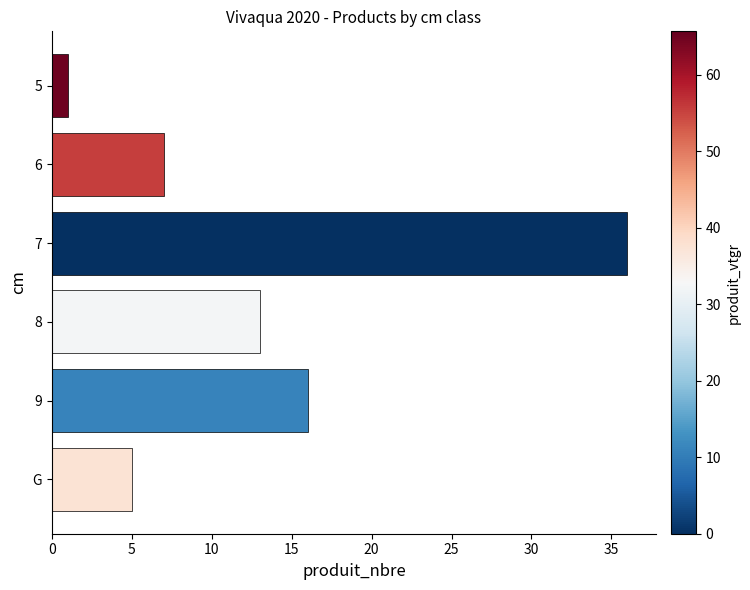

What is the smallest value displayed?

1